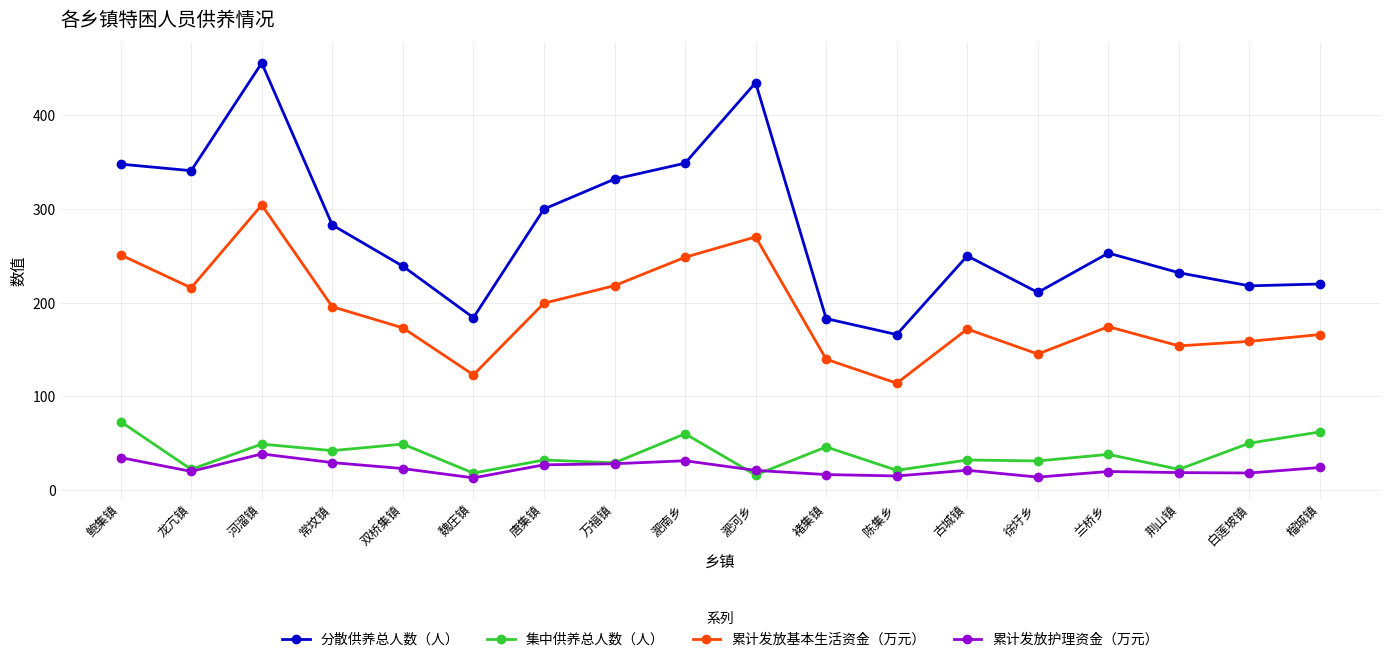

What is the greatest value displayed?

456.0